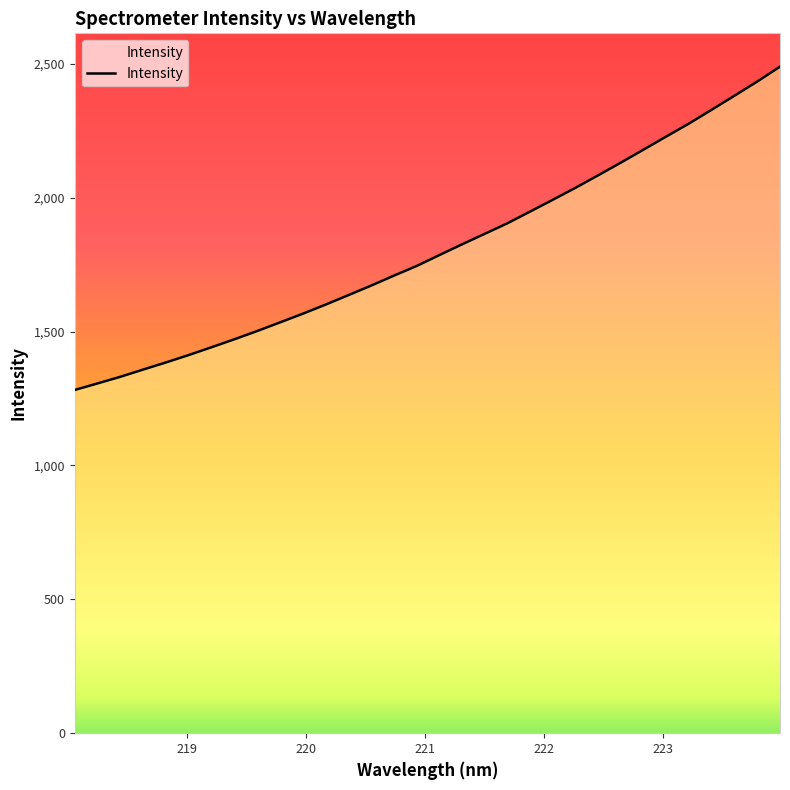

Does the chart display data point markers on the line(s)?

No